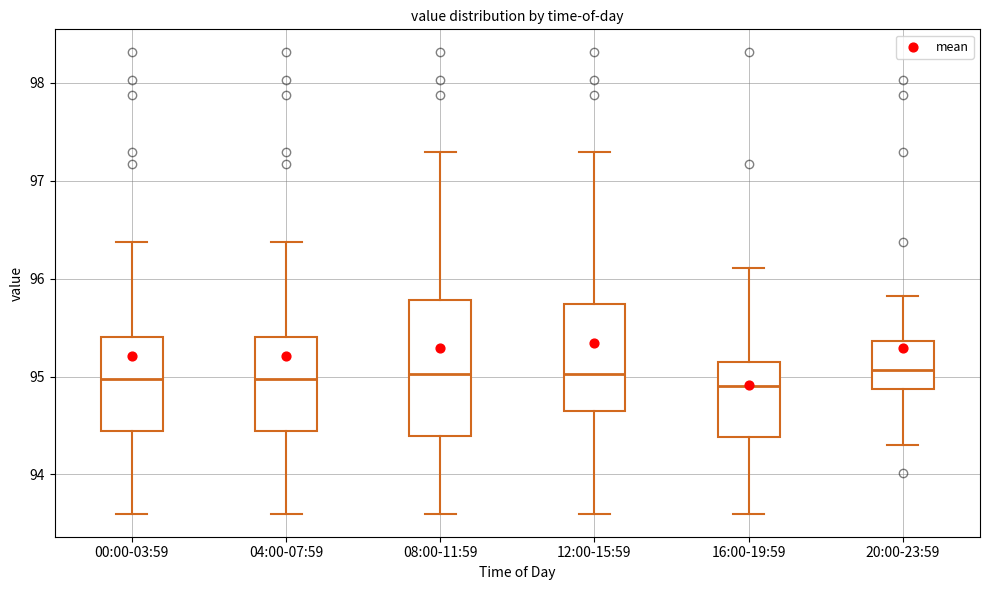

Reading left to right, read every box against the y-axis: the position of its median line, the range the box covers, and the ends of its whiskers. The values are not printed on the chart, so give them approximately, as read against the axis.

00:00-03:59: median 95.0, box 94.4 to 95.4, whiskers 93.6 to 96.4
04:00-07:59: median 95.0, box 94.4 to 95.4, whiskers 93.6 to 96.4
08:00-11:59: median 95.0, box 94.4 to 95.8, whiskers 93.6 to 97.3
12:00-15:59: median 95.0, box 94.6 to 95.7, whiskers 93.6 to 97.3
16:00-19:59: median 94.9, box 94.4 to 95.1, whiskers 93.6 to 96.1
20:00-23:59: median 95.1, box 94.9 to 95.4, whiskers 94.3 to 95.8